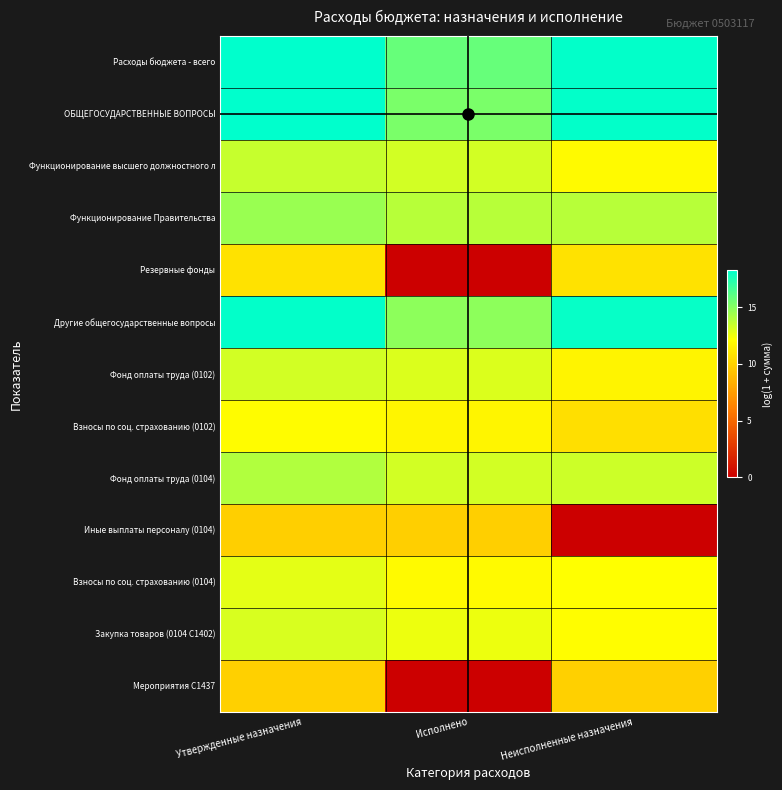

At how many categories does at least one series exceed 2?

3